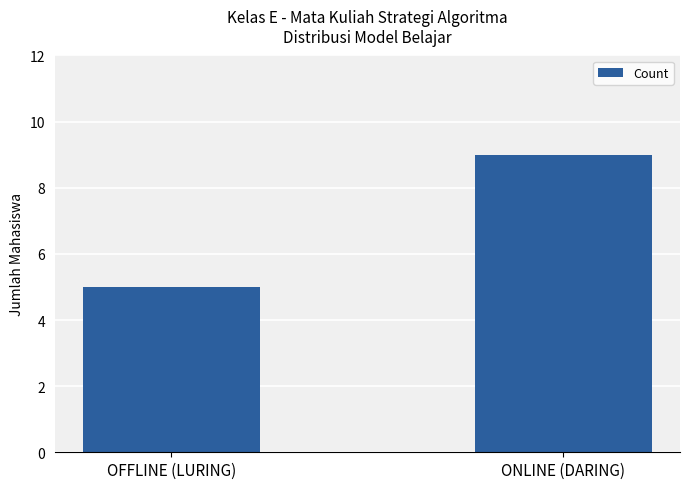

What is the average value?

7